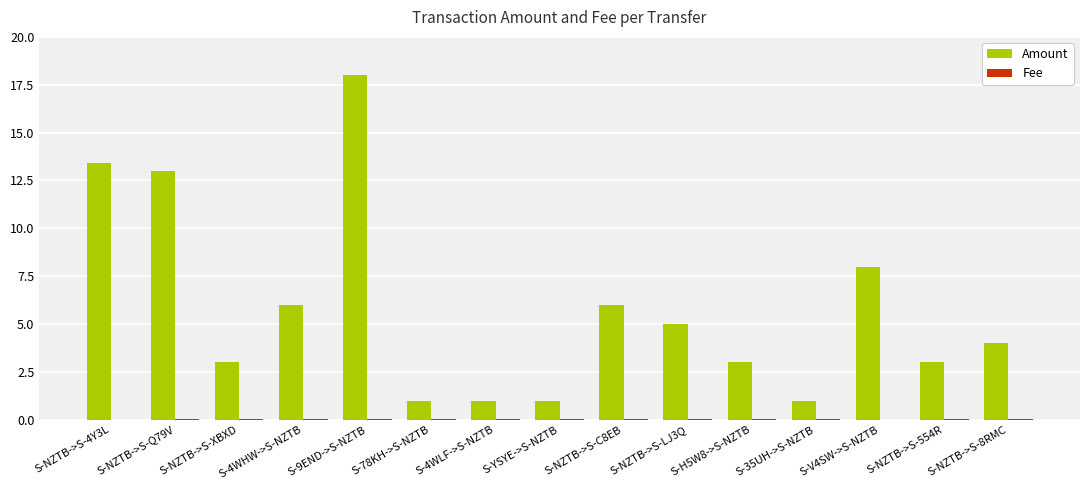

At which category is the sum across all series the highest?

S-9END->S-NZTB